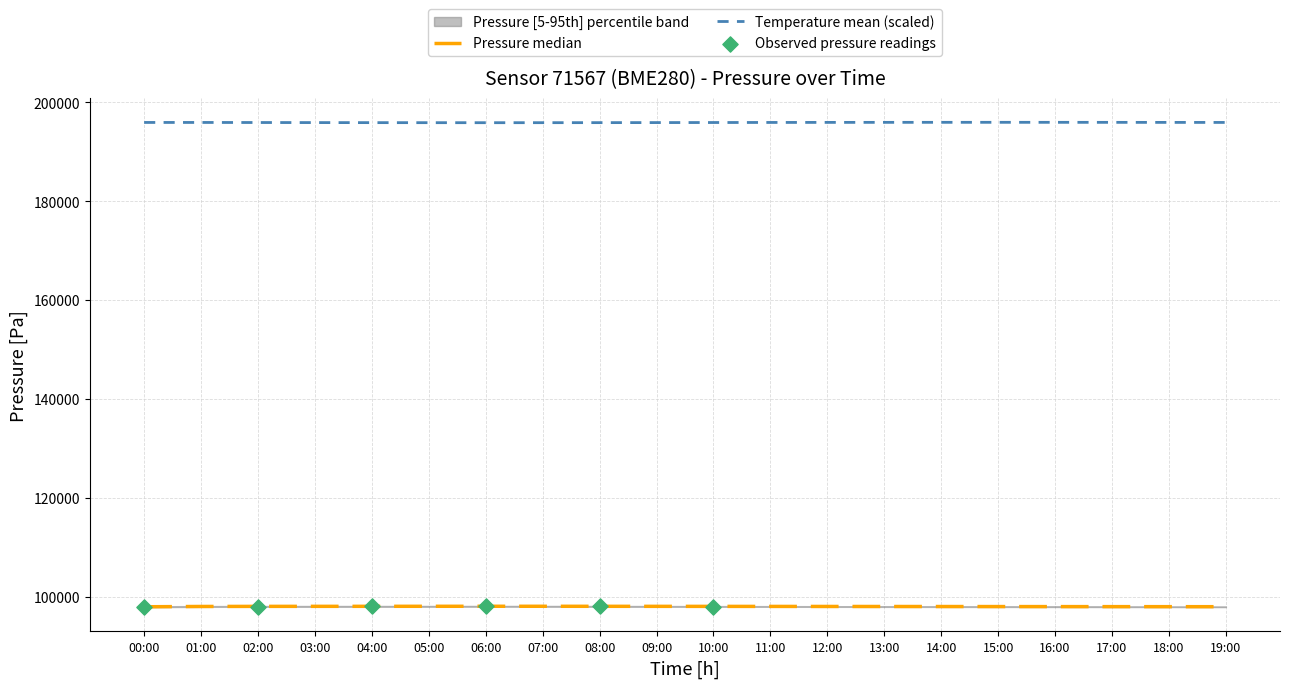

At which category is the sum across all series the highest?

06:00